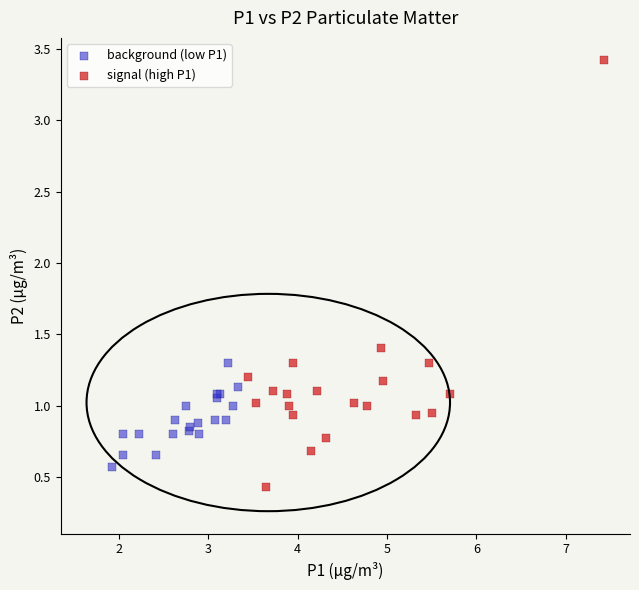

Which series reaches the maximum Y coordinate?

signal (high P1)